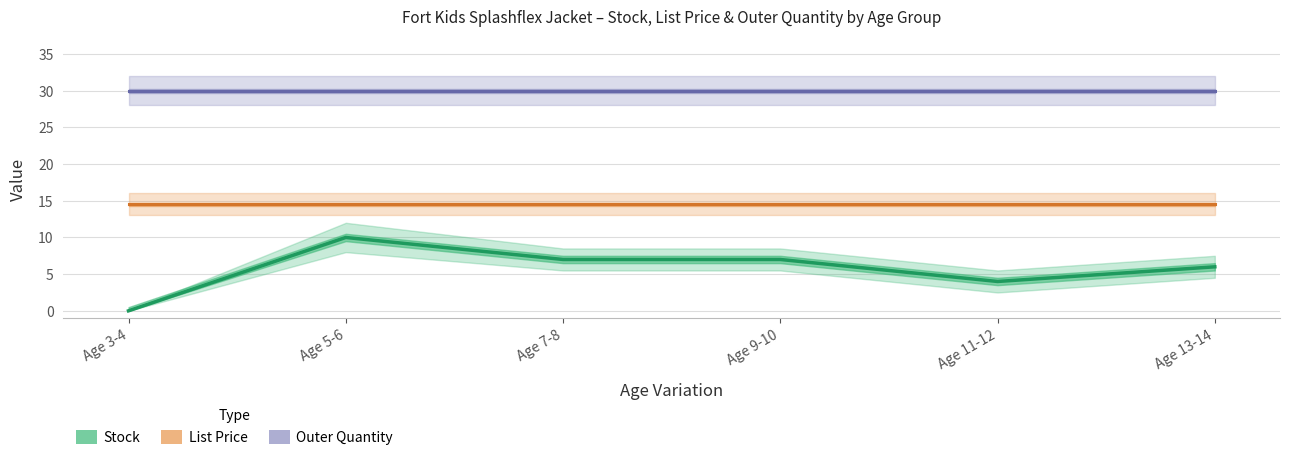

What is the maximum value shown in the chart?

30.0